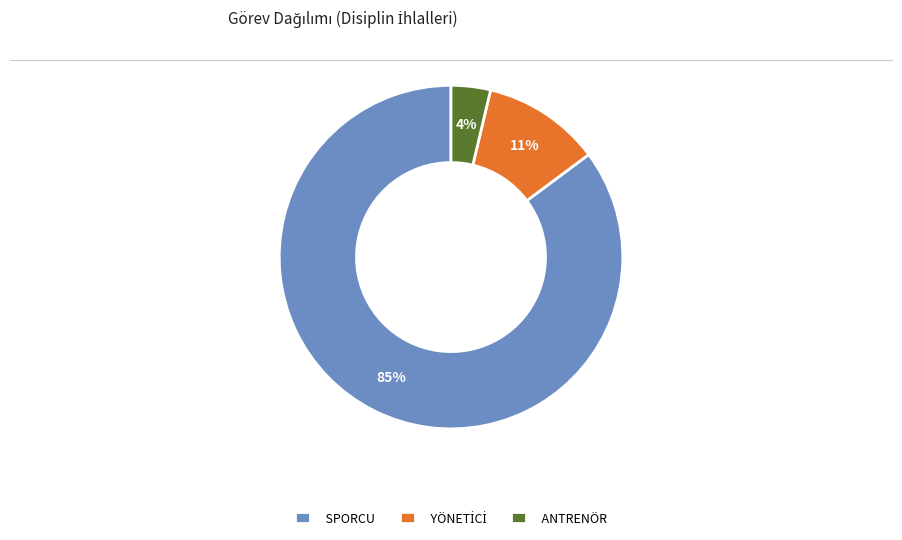

What is the largest slice in the pie chart?

SPORCU